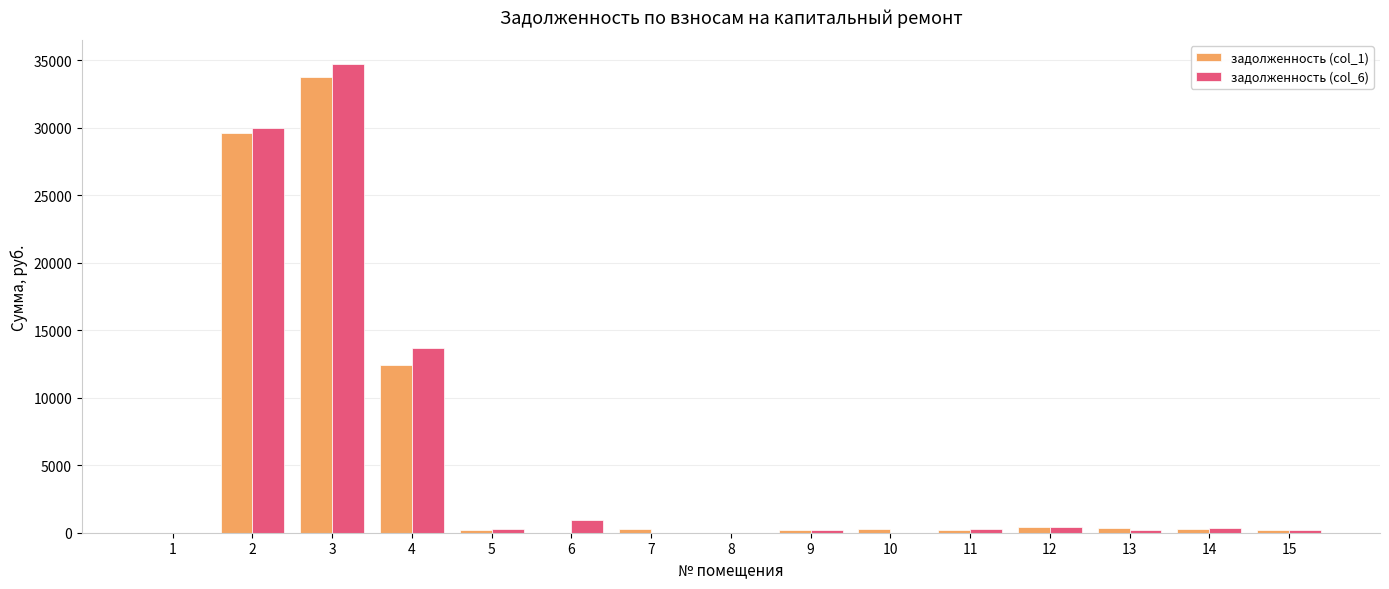

At which label does задолженность (col_1) first exceed 274?

2